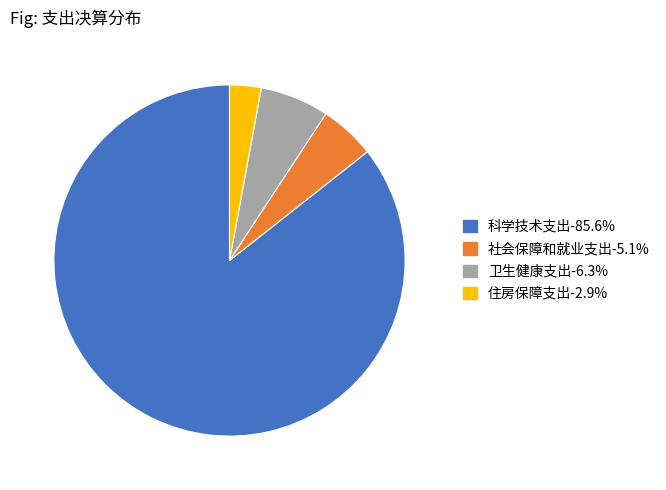

Does 科学技术支出-85.6% account for over 50% of the chart?

Yes